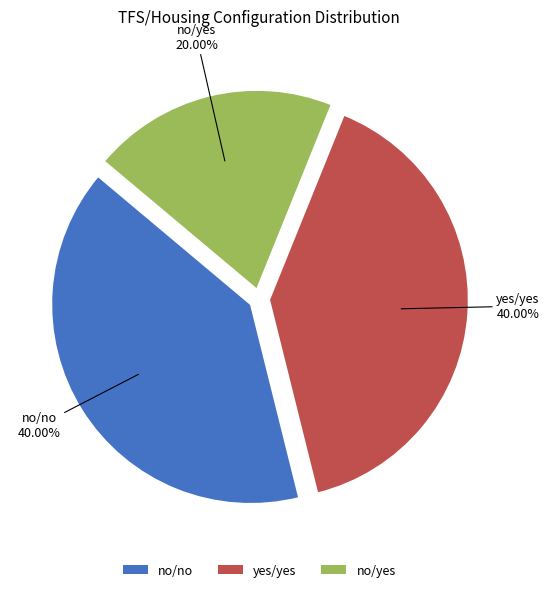

Is it true that yes/yes is 30% of the pie?

False